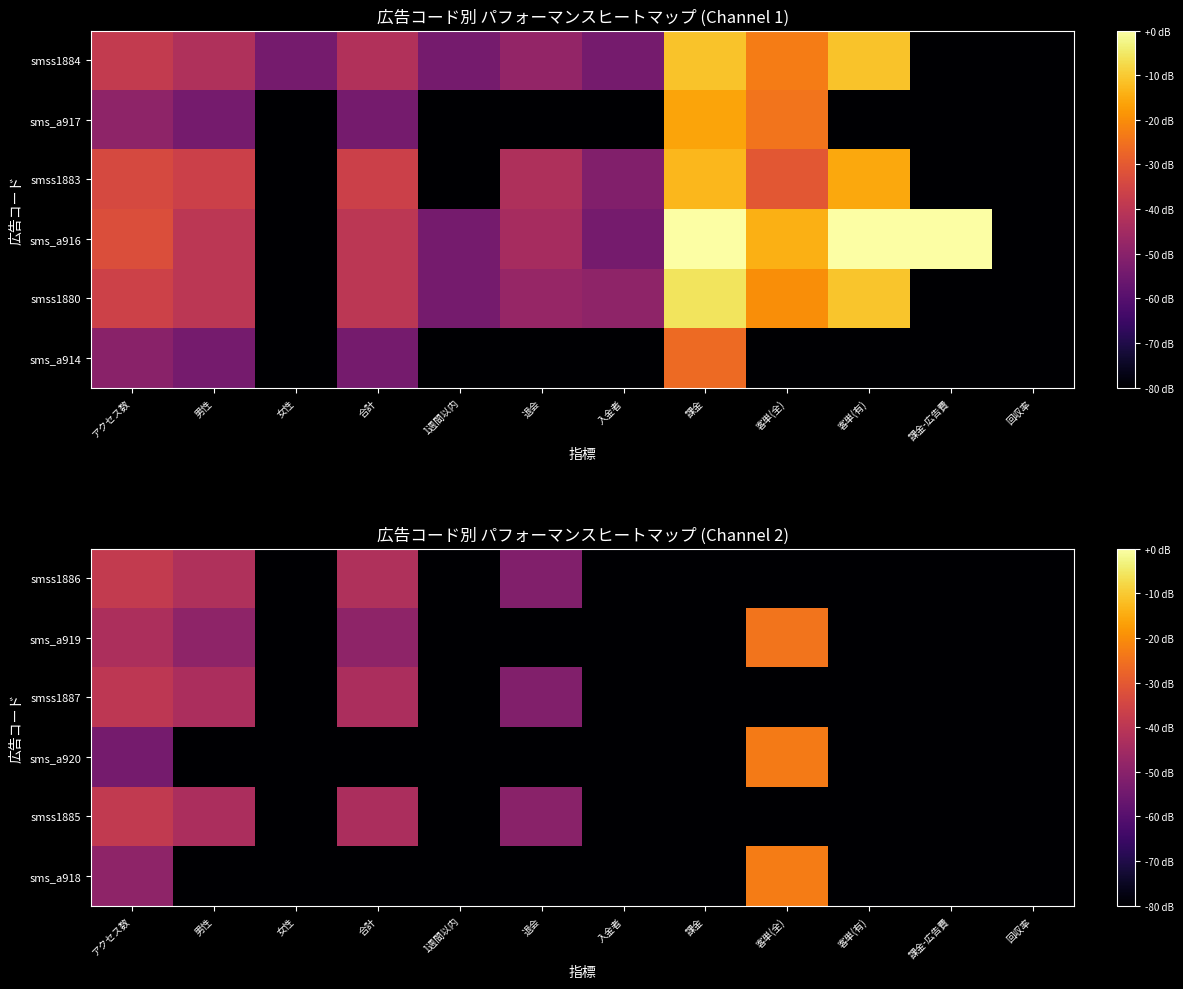

Count the number of categories in the chart.

12